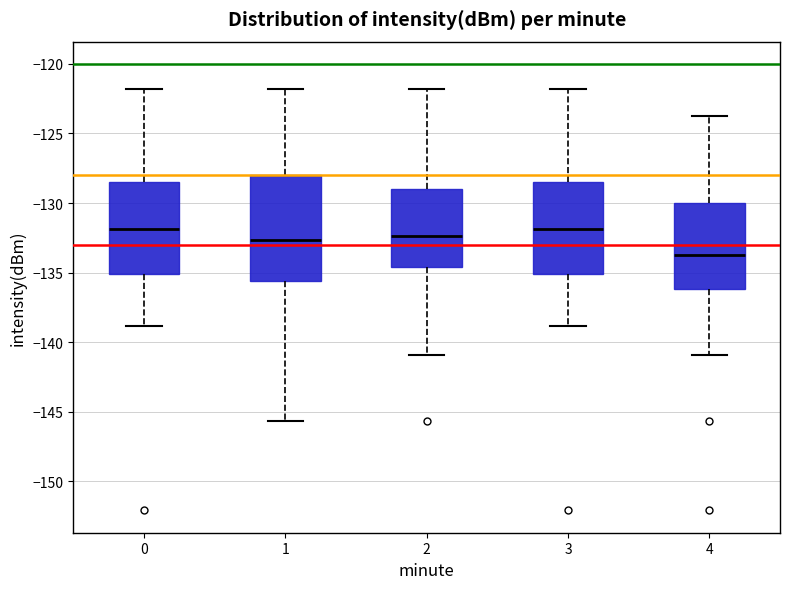

Reading left to right, transcribe this box plot: for each box, give where its median line is, the range the box spans, and where its two whiskers end, as read against the y-axis. The values are not printed on the chart, so give them approximately, as read against the axis.

0: median -132.0, box -135.0 to -128.5, whiskers -139.0 to -122.0
1: median -132.5, box -135.5 to -128.0, whiskers -145.5 to -122.0
2: median -132.5, box -134.5 to -129.0, whiskers -141.0 to -122.0
3: median -132.0, box -135.0 to -128.5, whiskers -139.0 to -122.0
4: median -133.5, box -136.0 to -130.0, whiskers -141.0 to -123.5